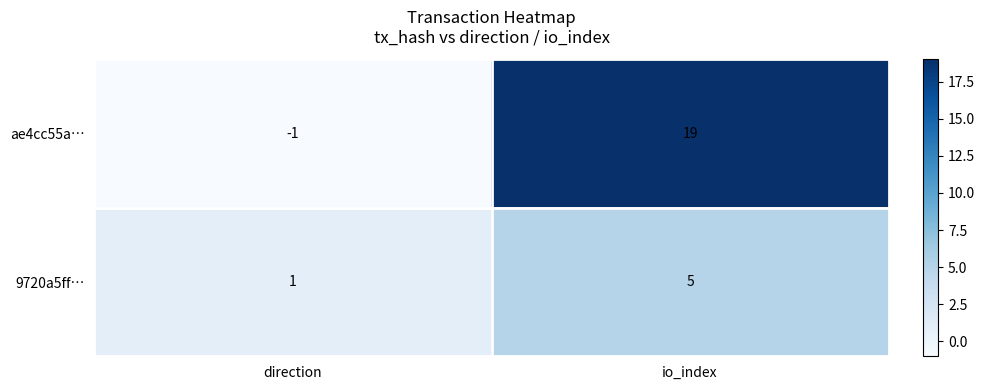

At how many categories does at least one series exceed 2?

1